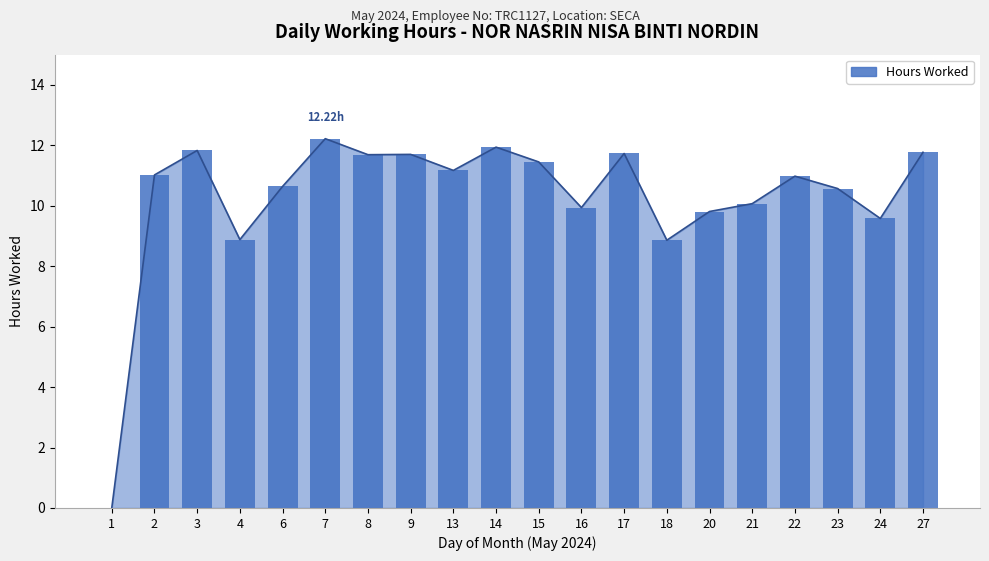

What is the sum of the values at 13 and 24?

20.8